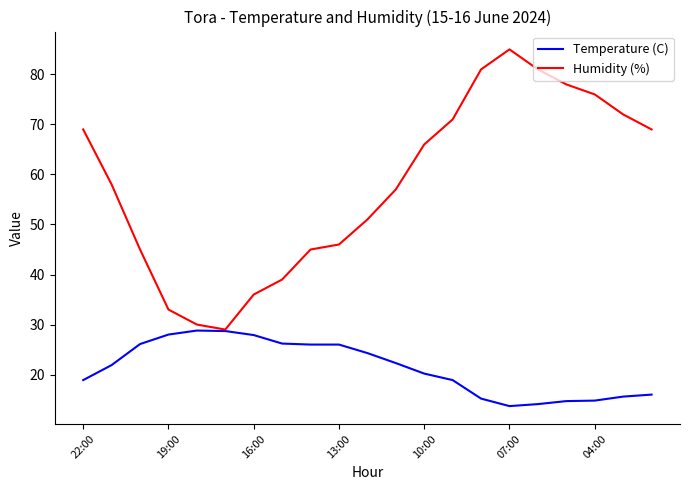

How many series are shown in this chart?

2